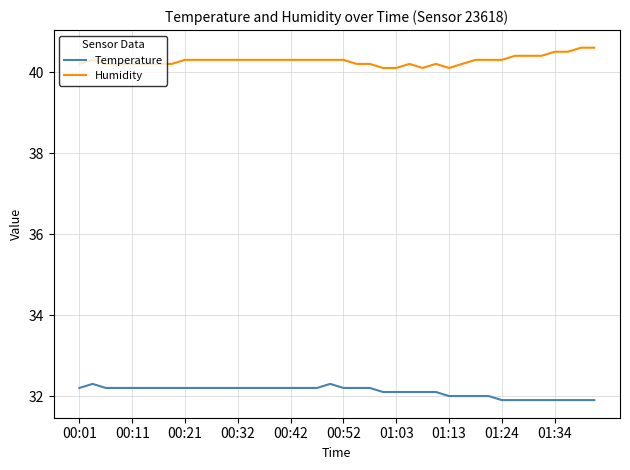

True or false: Humidity and Temperature cross at least once.

False